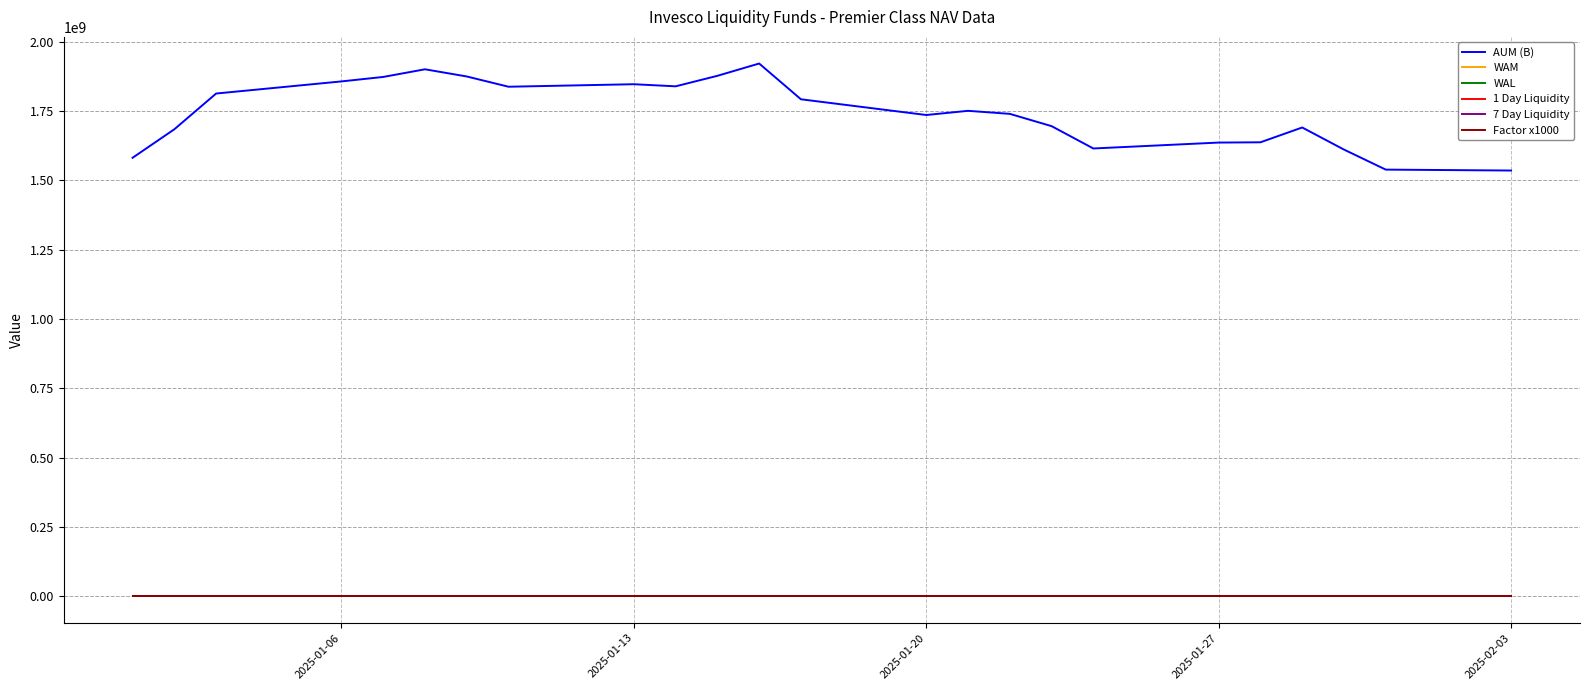

True or false: 7 Day Liquidity and AUM (B) cross at least once.

False